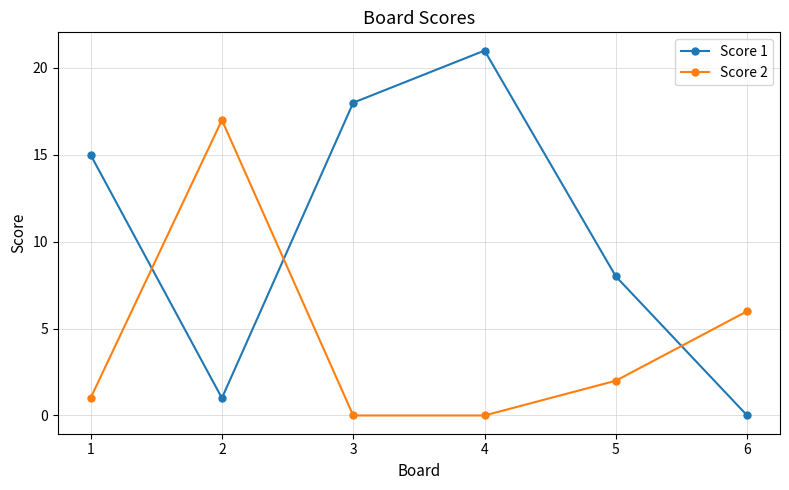

How many lines are shown in the chart?

2